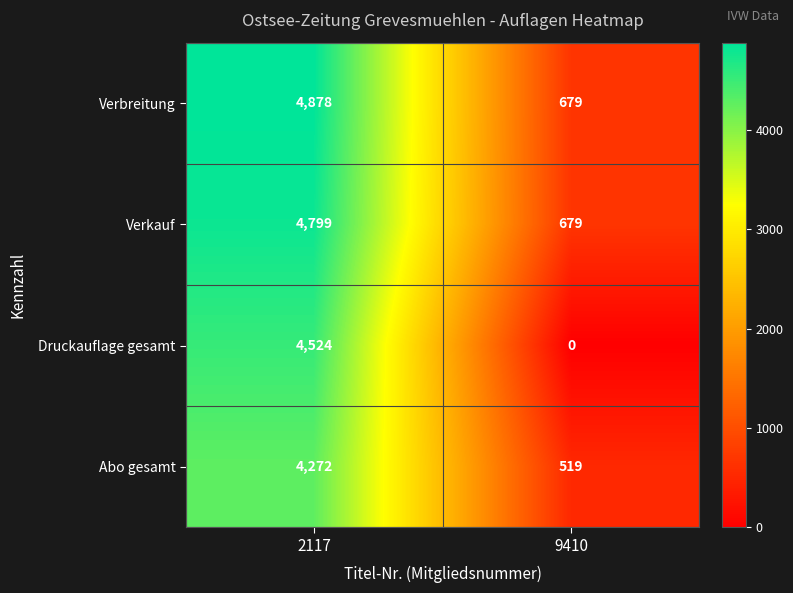

Reading left to right, transcribe all the data shown in this chart.

Verbreitung: 2117=4878	9410=679
Verkauf: 2117=4799	9410=679
Druckauflage gesamt: 2117=4524	9410=0
Abo gesamt: 2117=4272	9410=519